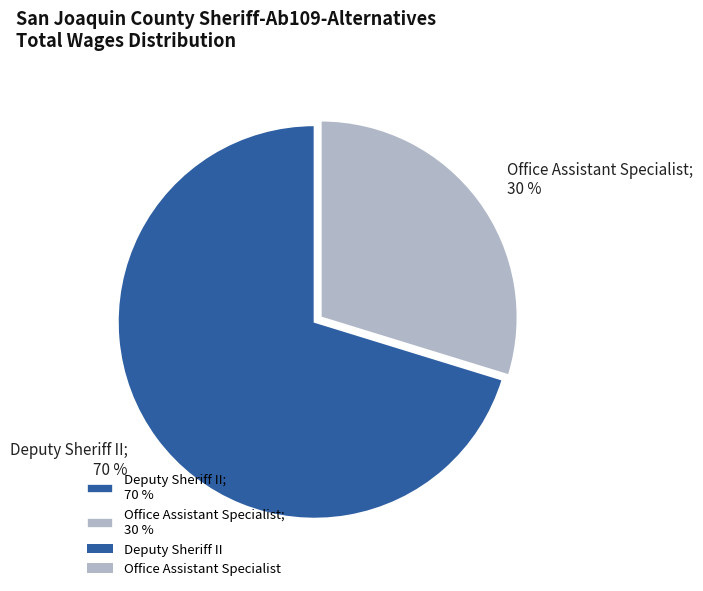

Which category has the smallest portion of the pie?

Office Assistant Specialist